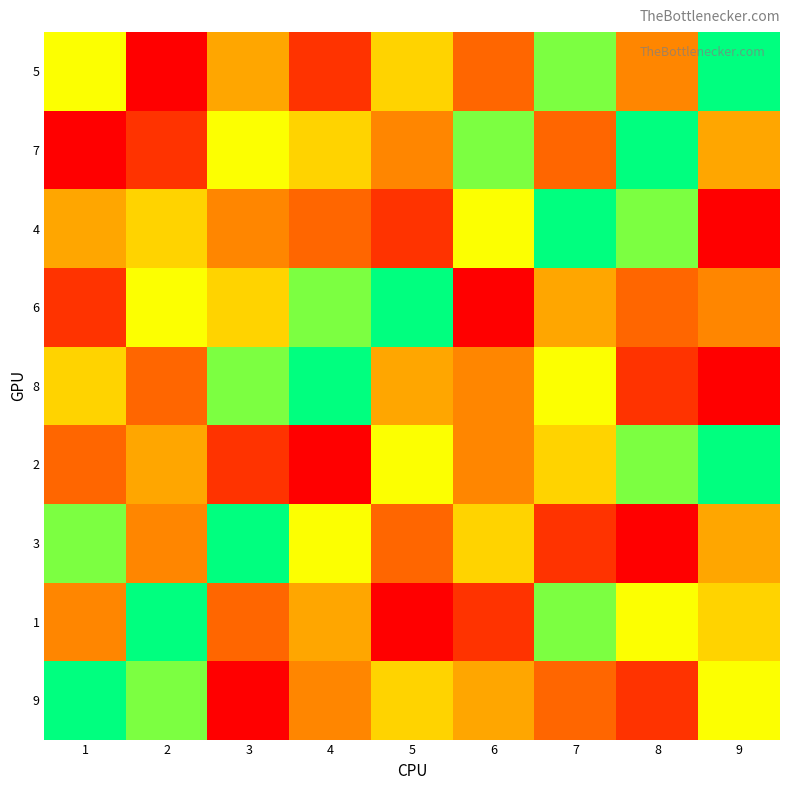

At how many categories does at least one series exceed 3?

9